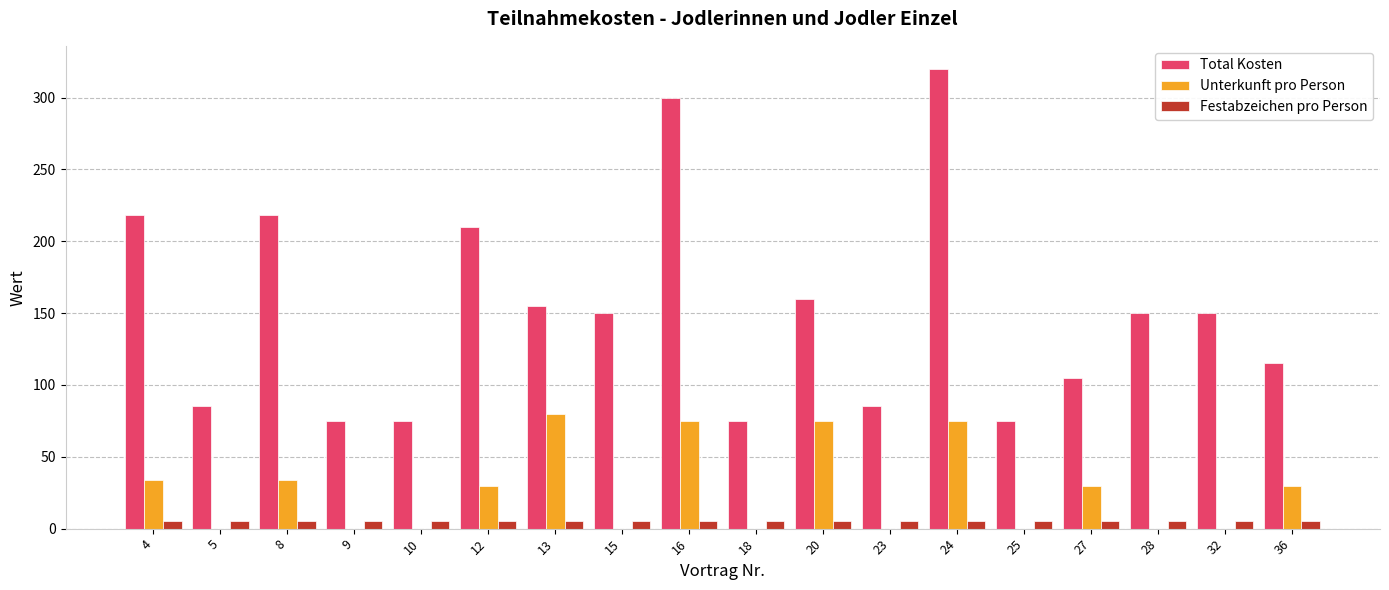

What are all the series names shown in the legend?

Total Kosten, Unterkunft pro Person, Festabzeichen pro Person